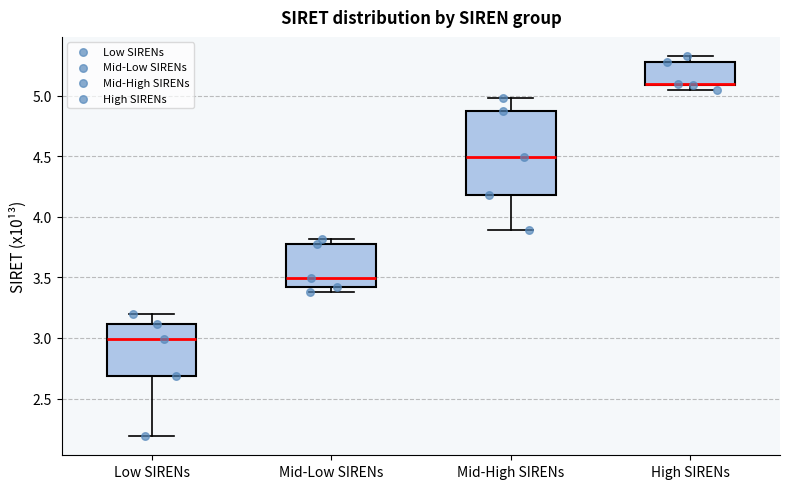

Reading left to right, transcribe this box plot: for each box, give where its median line is, the range the box spans, and where its two whiskers end, as read against the y-axis. The values are not printed on the chart, so give them approximately, as read against the axis.

Low SIRENs: median 3.00, box 2.70 to 3.10, whiskers 2.20 to 3.20
Mid-Low SIRENs: median 3.50, box 3.40 to 3.80, whiskers 3.40 (just below the box's lower edge) to 3.80 (just above the box's upper edge)
Mid-High SIRENs: median 4.50, box 4.20 to 4.90, whiskers 3.90 to 5.00
High SIRENs: median 5.10, box 5.10 to 5.30, whiskers 5.05 to 5.35